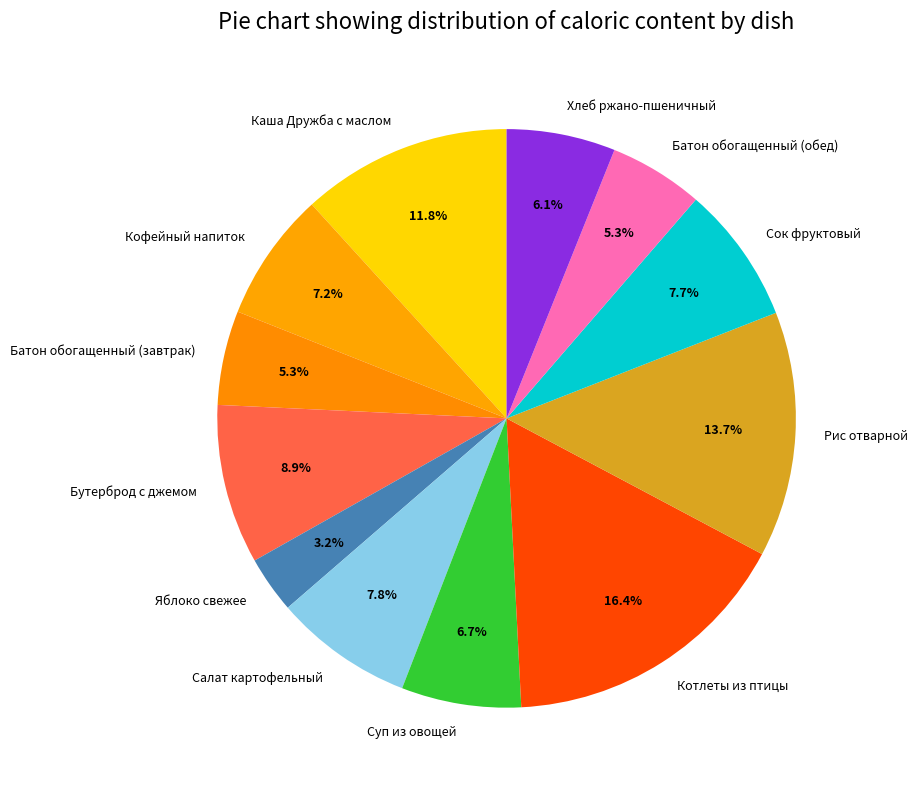

Is Батон обогащенный (обед) the majority of the pie?

No